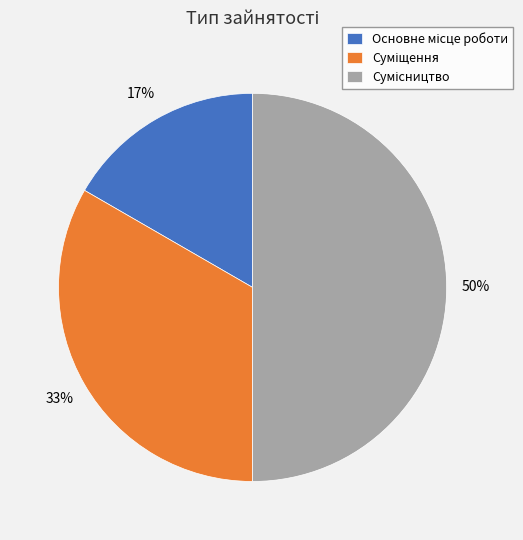

To the nearest percent, what is the difference between the largest and smallest slice percentages?

33%